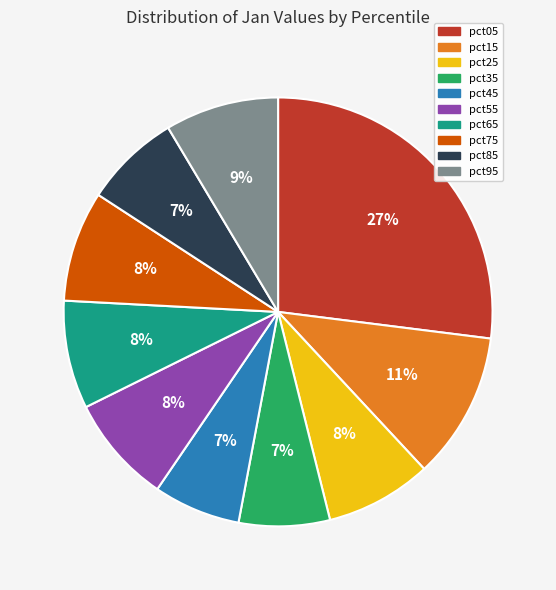

Combined, do pct55 and pct35 account for over 50%?

No